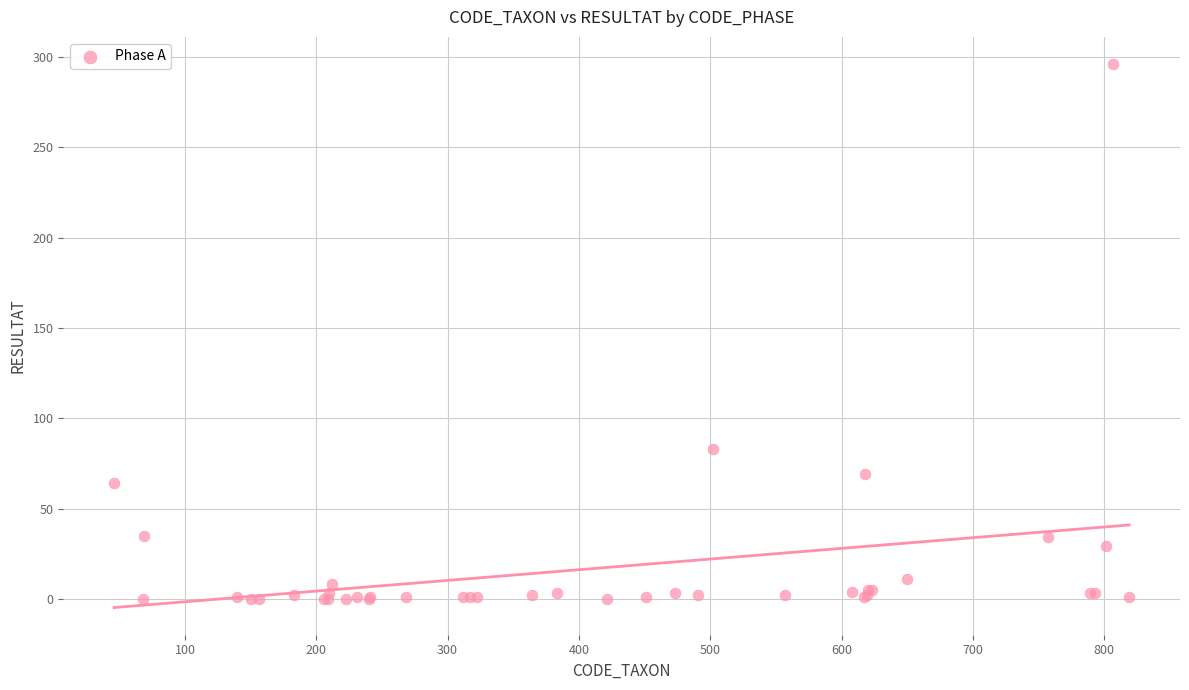

What Y value in the scatter plot is closest to 148?

83